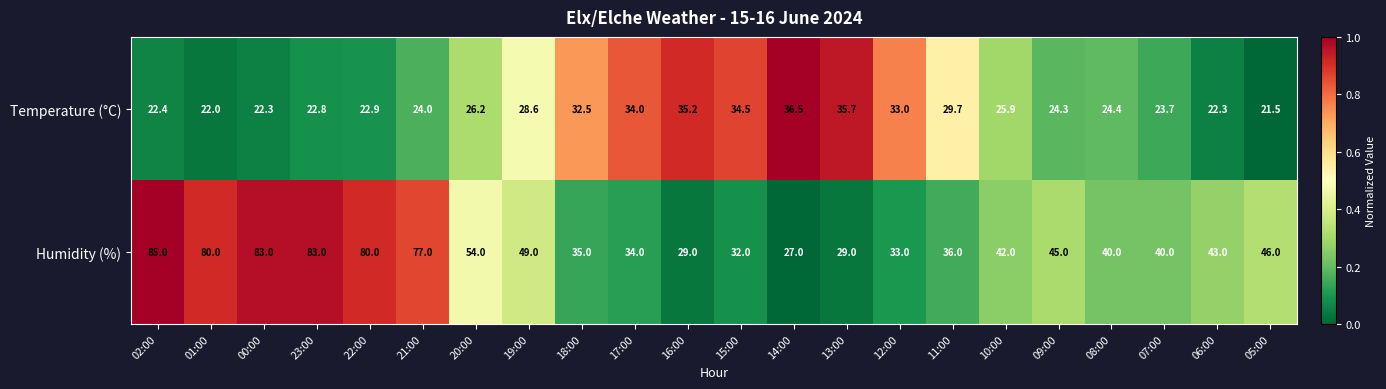

List the series in order of their overall mean, lowest first.

Temperature (°C), Humidity (%)